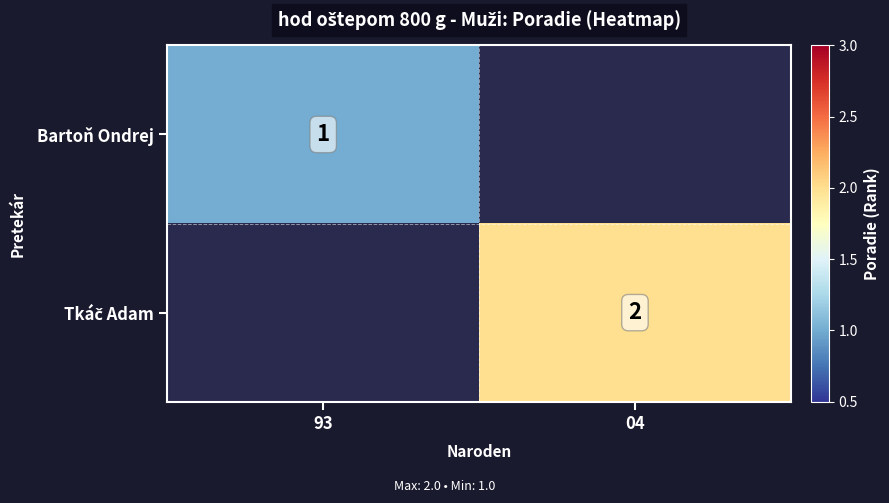

The Bartoň Ondrej series shows 1 at 93. True or false?

True